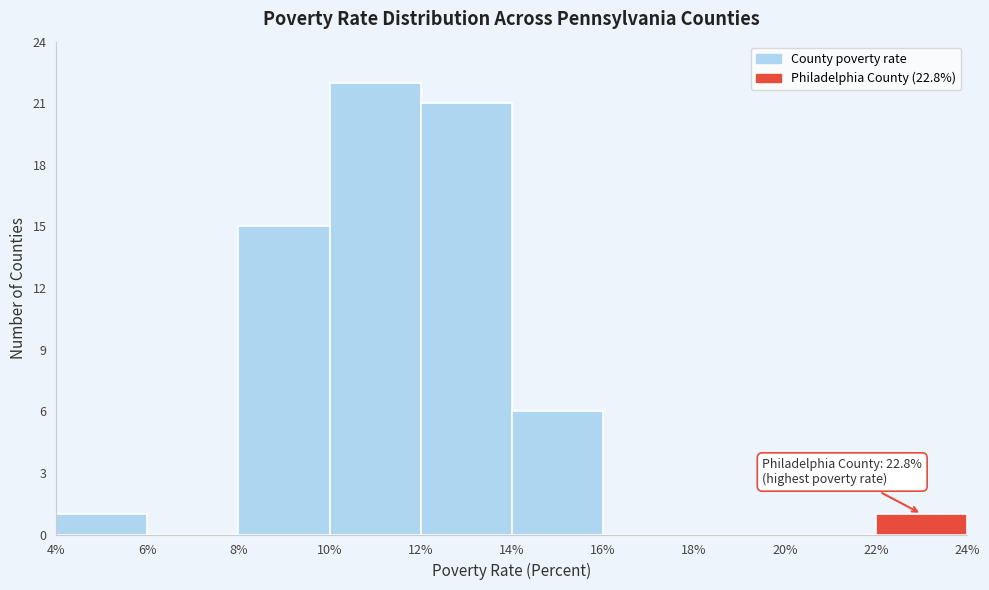

Over which range of the x-axis is the bar tallest?

10% to 12%